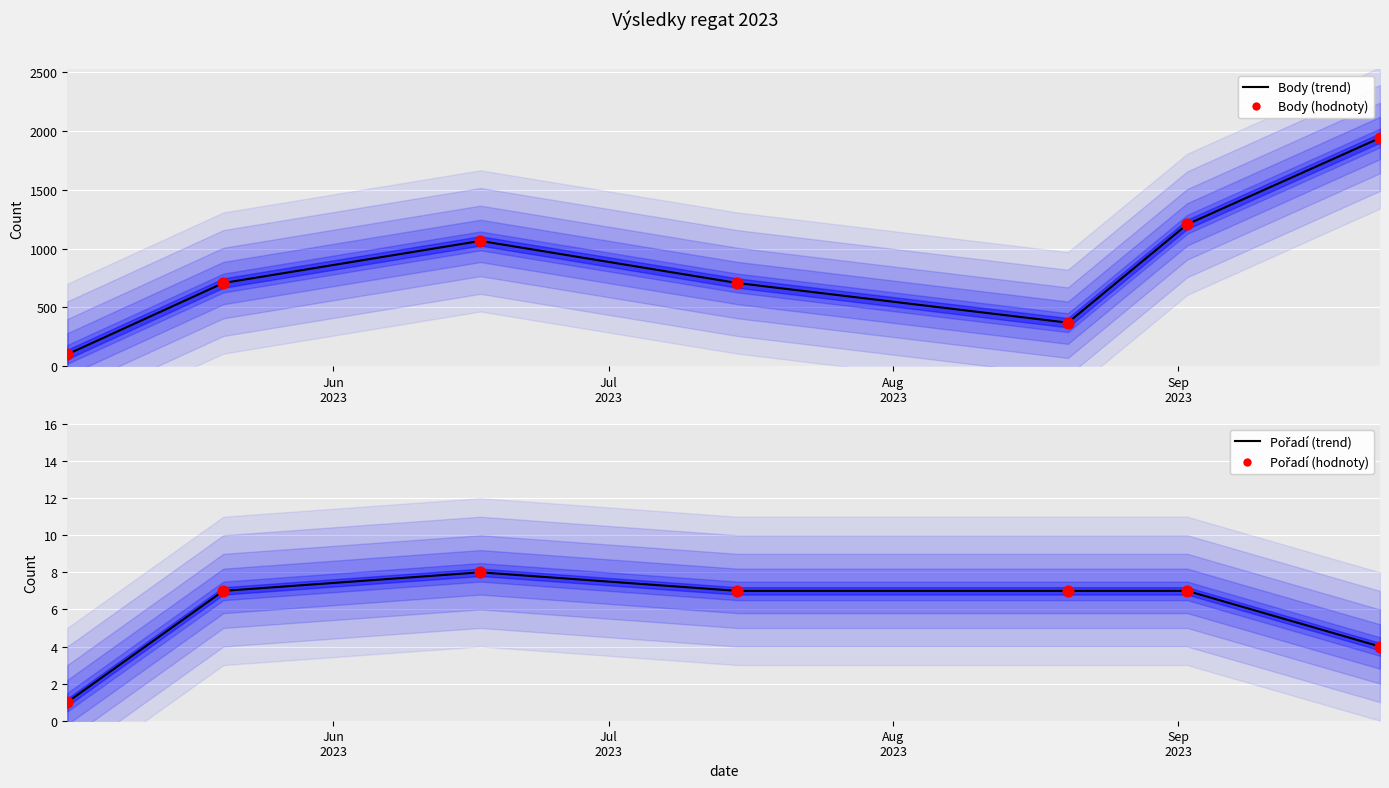

Which series has the largest Y range (max minus min)?

Body (trend)